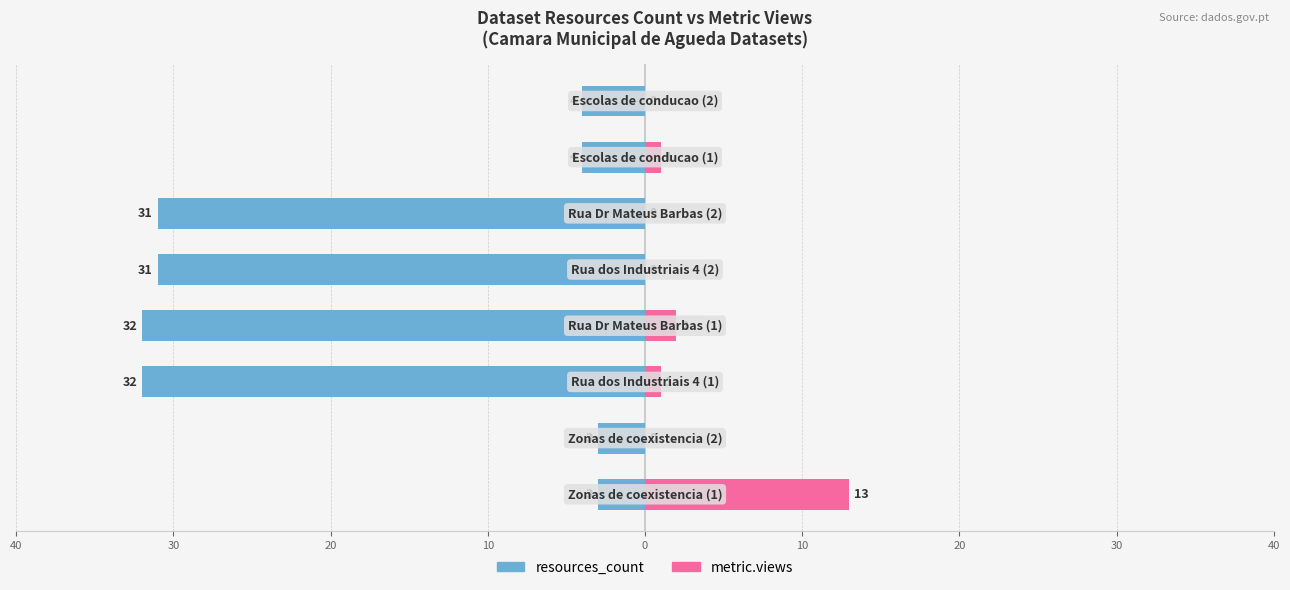

Reading right to left, list all the values displayed in this chart.

resources_count: -4	-4	-31	-31	-32	-32	-3	-3
metric.views: 0	1	0	0	2	1	0	13